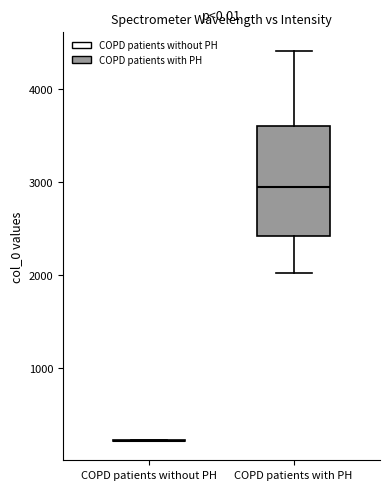

Reading left to right, transcribe this box plot: for each box, give where its median line is, the range the box spans, and where its two whiskers end, as read against the y-axis. The values are not printed on the chart, so give them approximately, as read against the axis.

COPD patients without PH: box collapsed to a line at 200, whiskers 200 to 200
COPD patients with PH: median 2900, box 2400 to 3600, whiskers 2000 to 4400